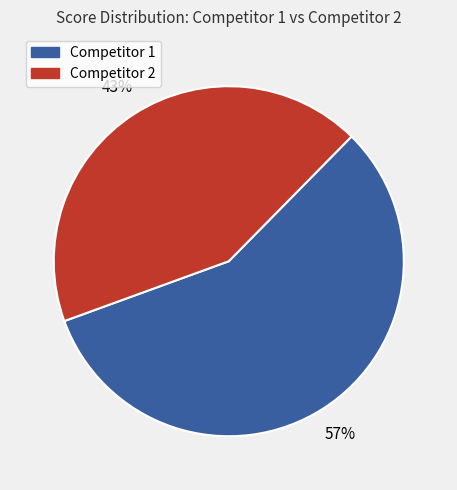

To the nearest percent, what is the difference between the largest and smallest slice percentages?

14%